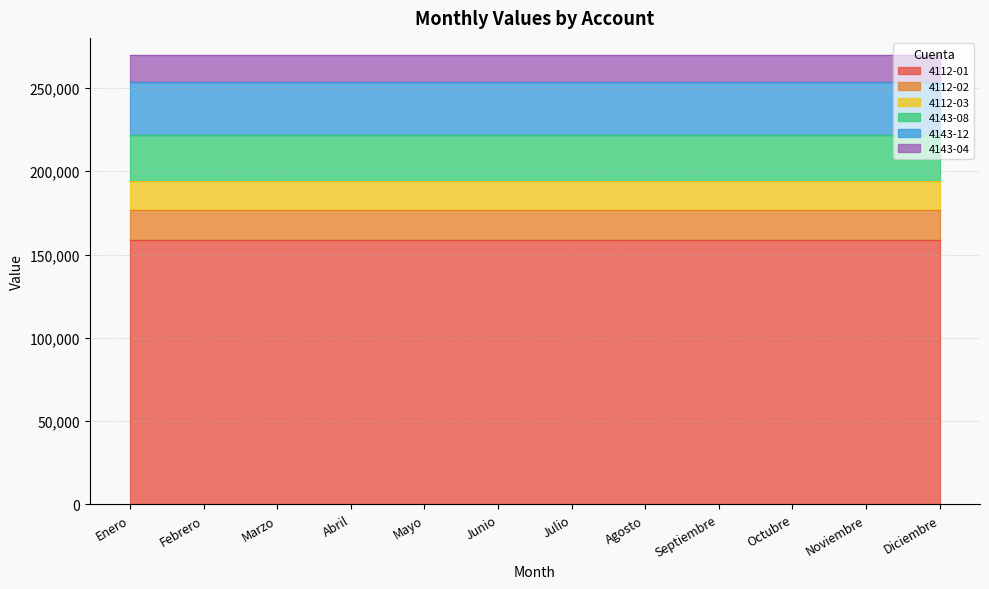

What value does the 4112-02 series have at Julio?

18099.0